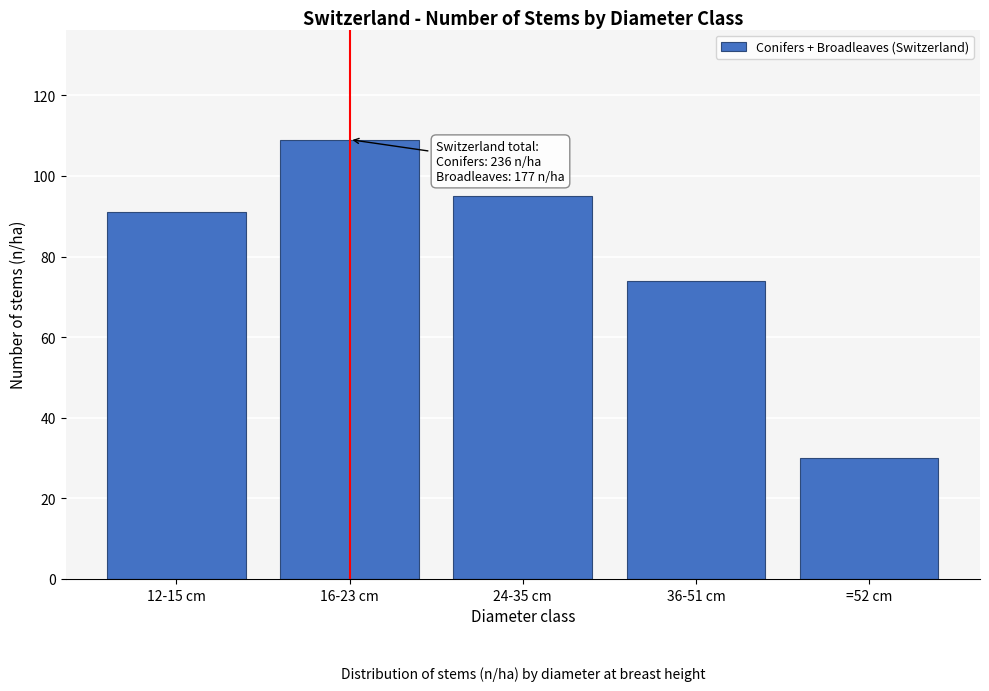

Reading left to right, list all the values displayed in this chart.

91	109	95	74	30